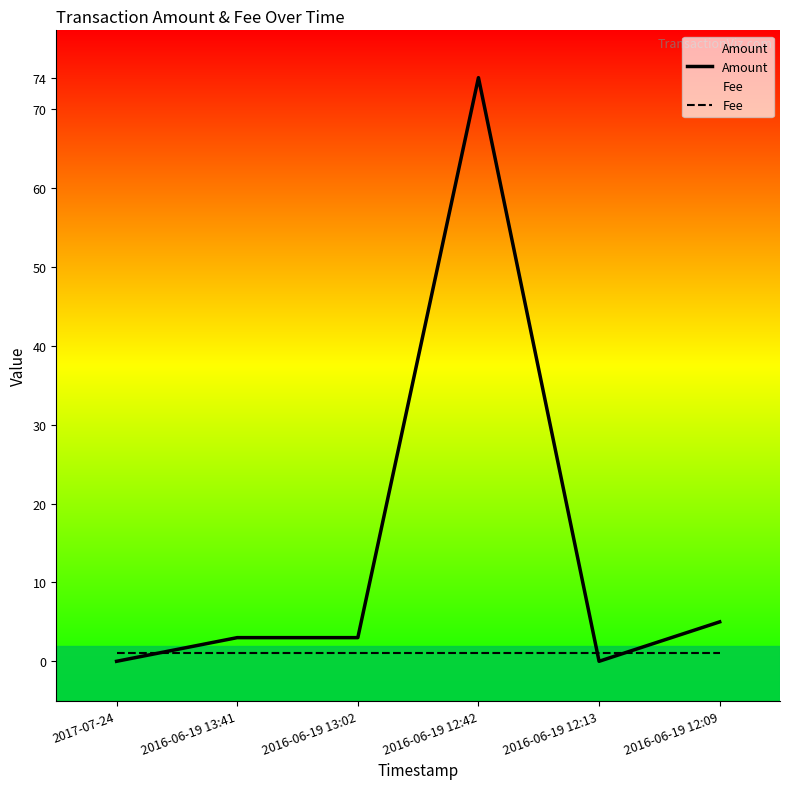

At how many categories does at least one series exceed 58?

1